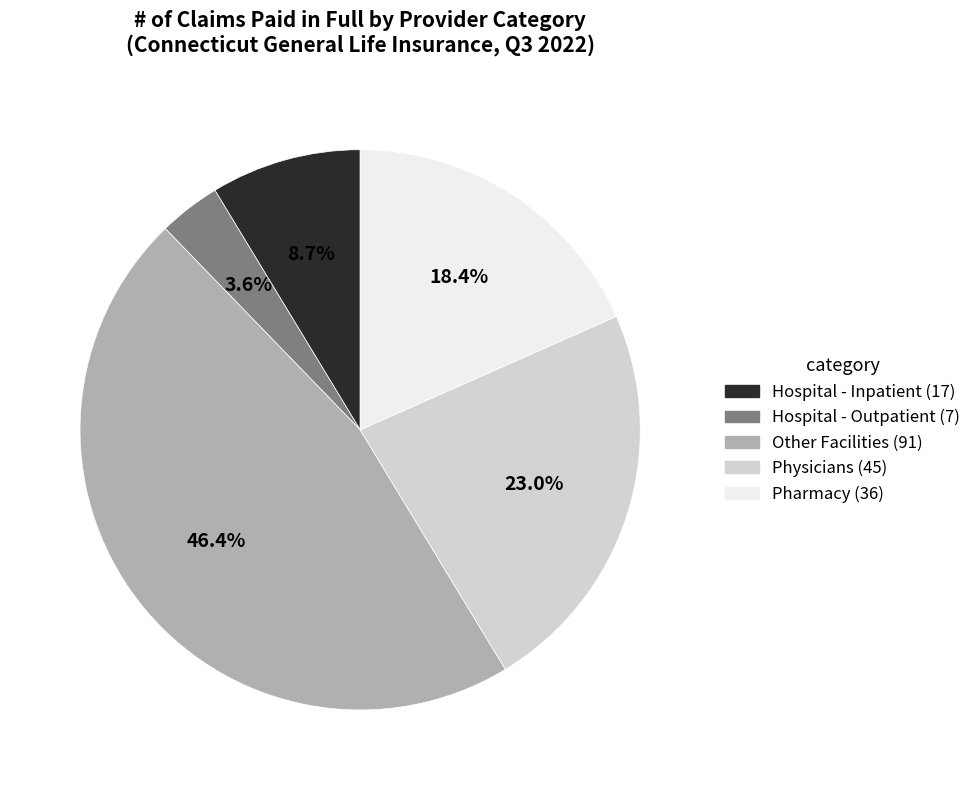

The Physicians slice represents 23% of the pie. True or false?

True